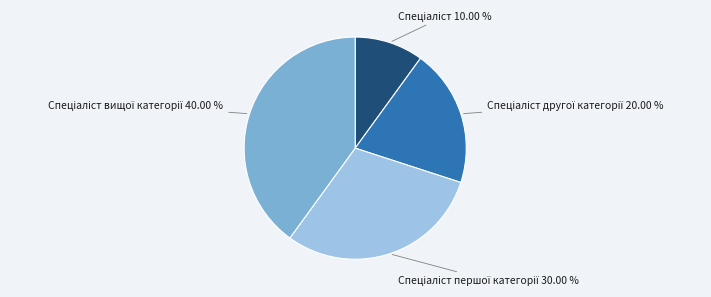

Is there a majority slice in this chart?

No